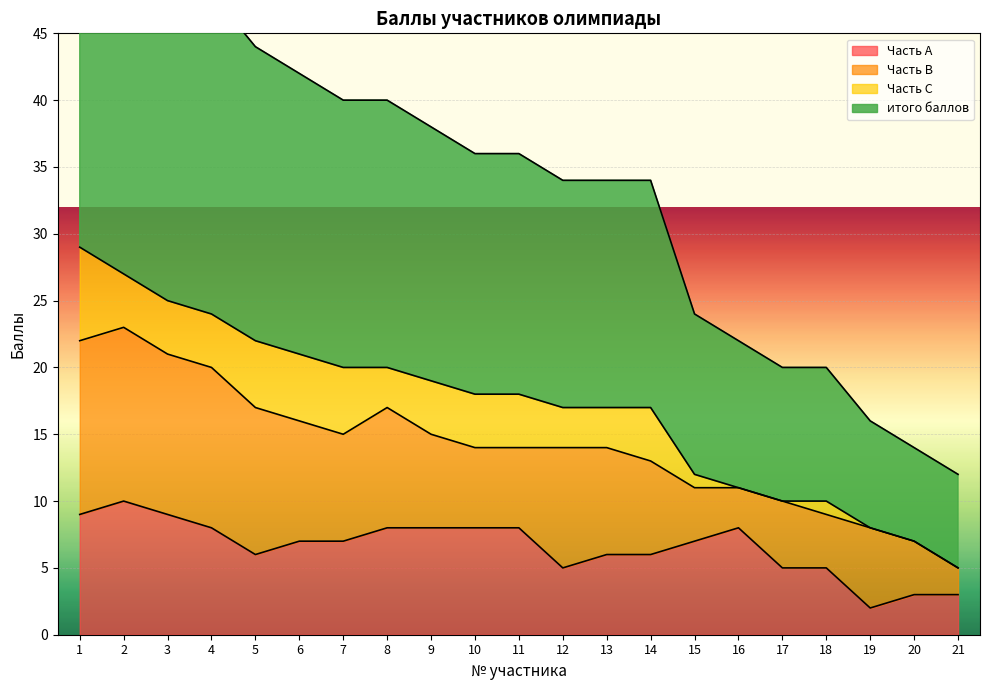

Which category has the lowest value in the Часть А series?

19